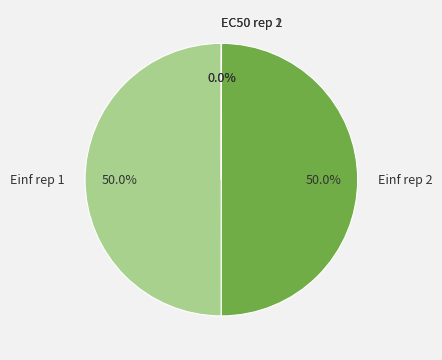

What portion of the pie excludes Einf rep 1?

50.0%